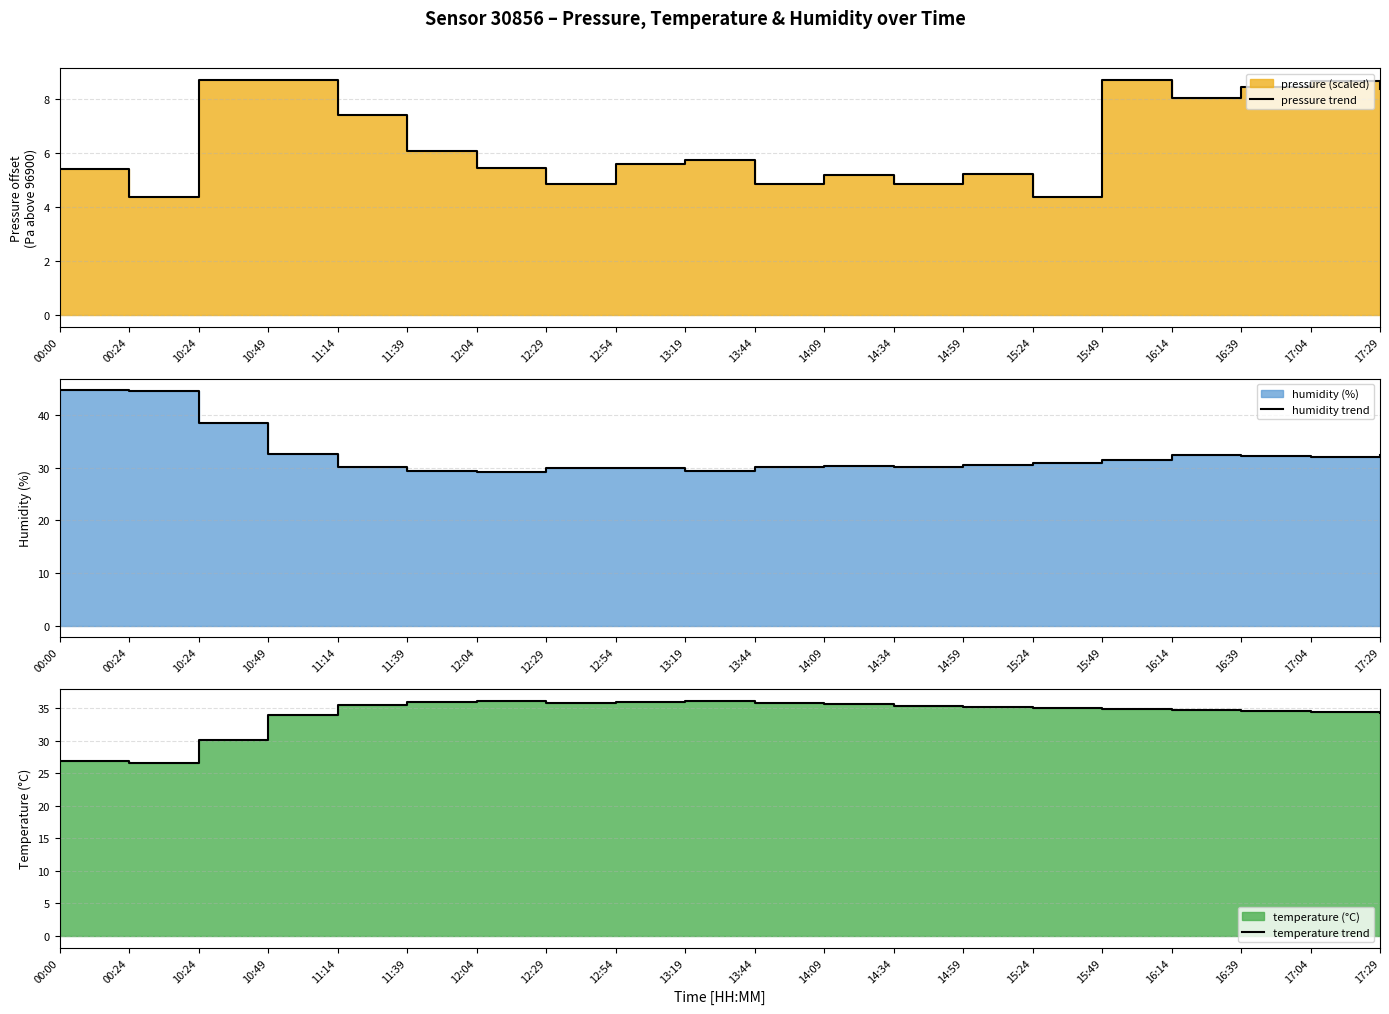

What is the smallest value displayed?

4.4